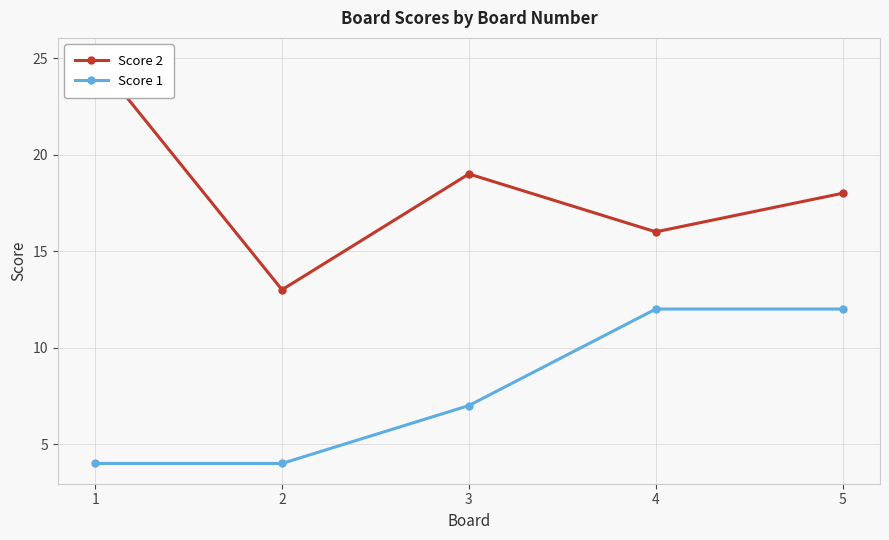

The Score 1 series shows 11 at 3. True or false?

False